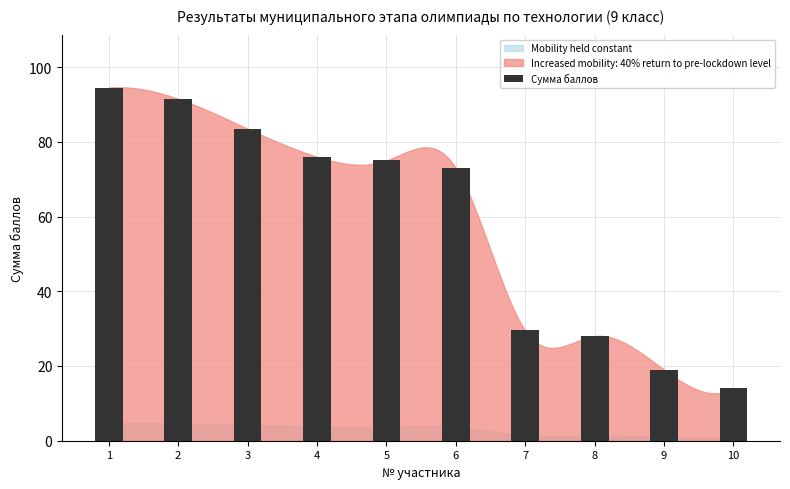

Reading left to right, what are all the values shown in this chart?

94.5	91.5	83.5	76.0	75.0	73.0	29.5	28.0	19.0	14.0